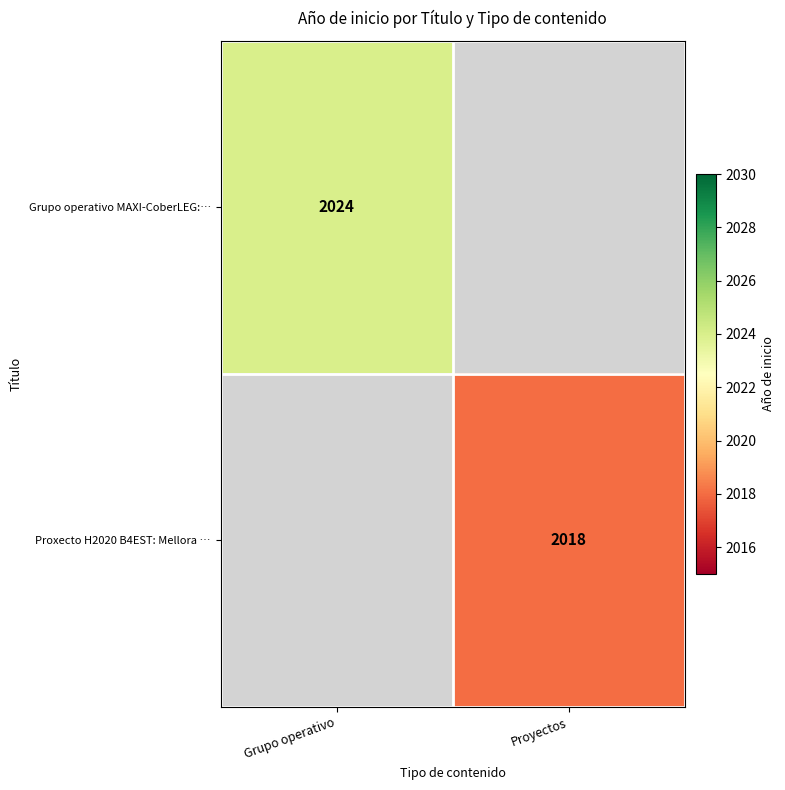

Is it true that Grupo operativo MAXI-CoberLEG:… equals 3422 at Grupo operativo?

False